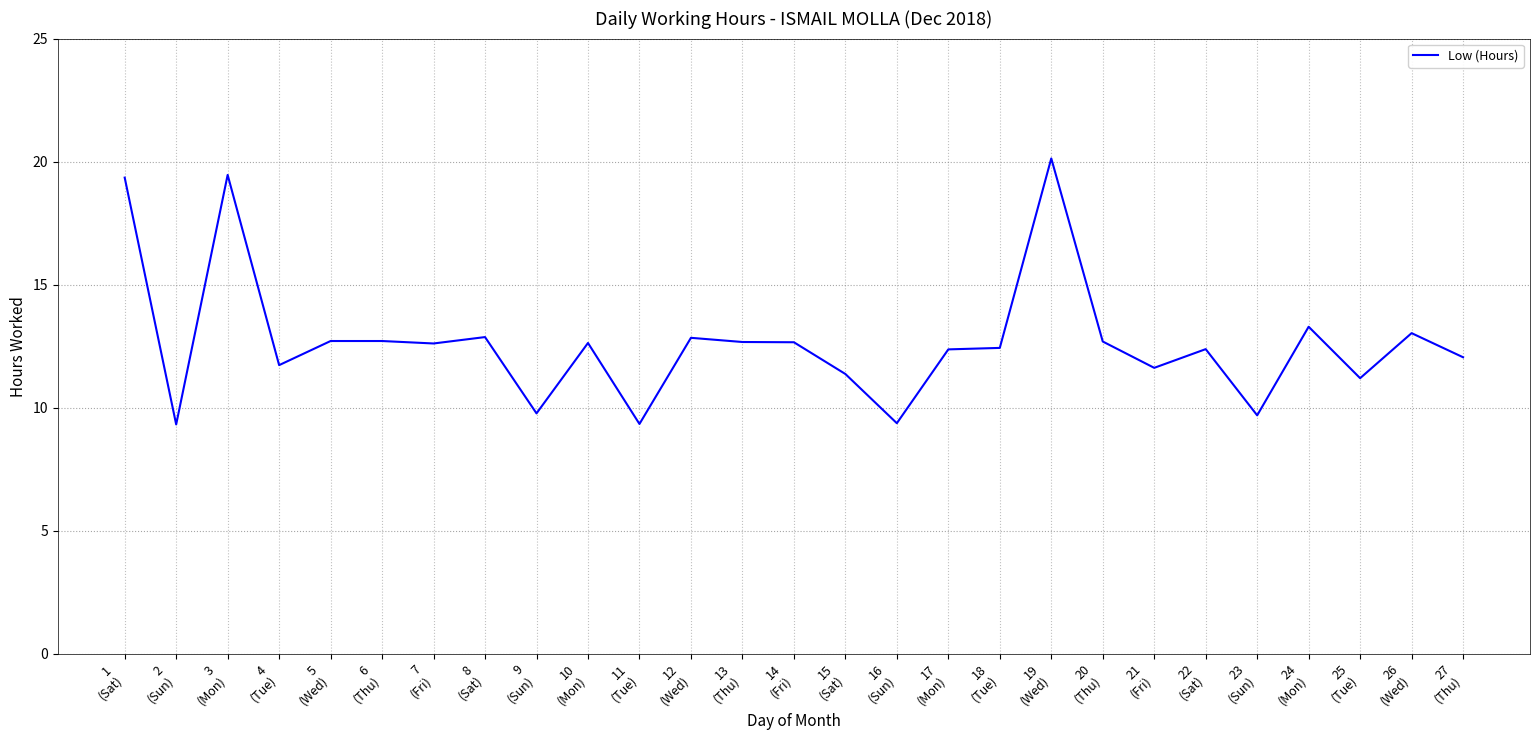

At which label is the value closest to 14?

24
(Mon)